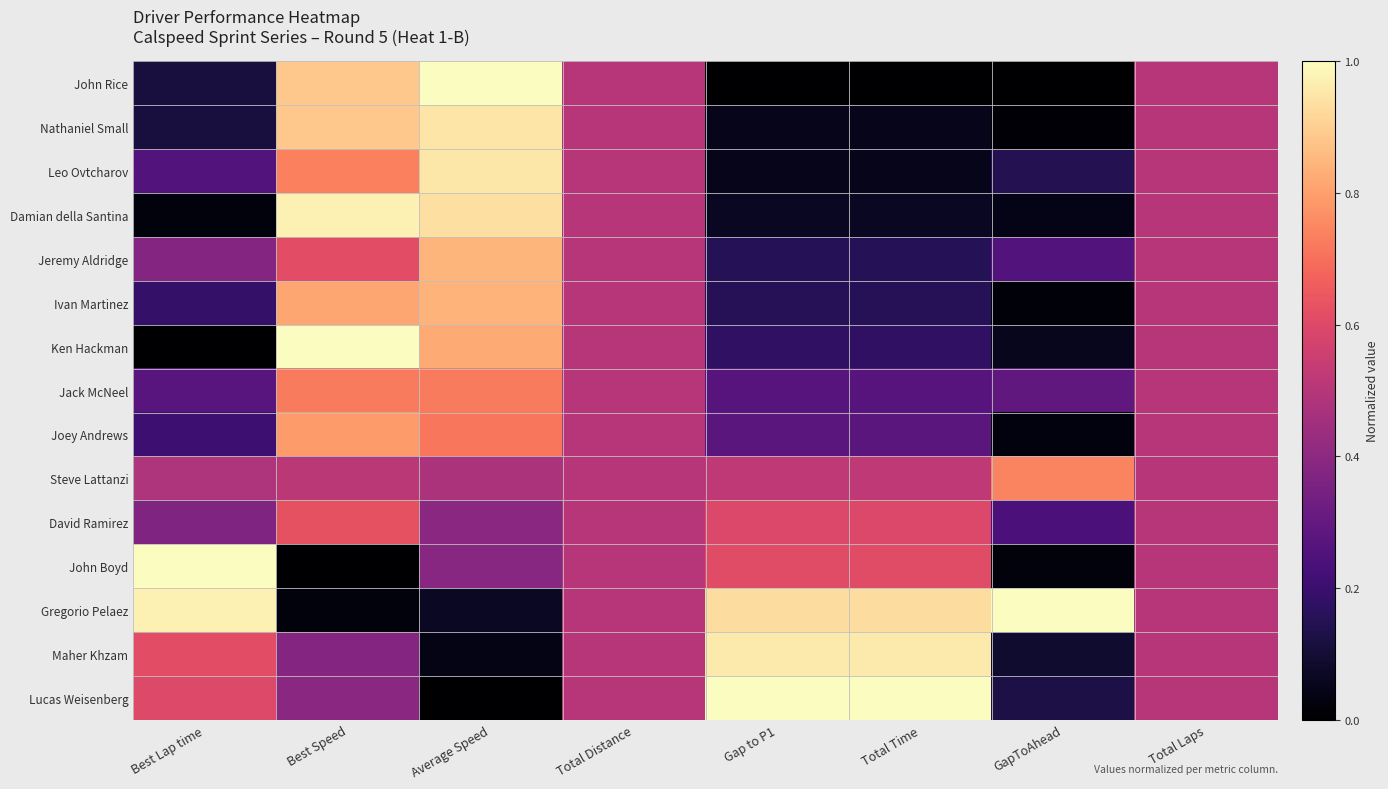

How many data points does each series have?

8